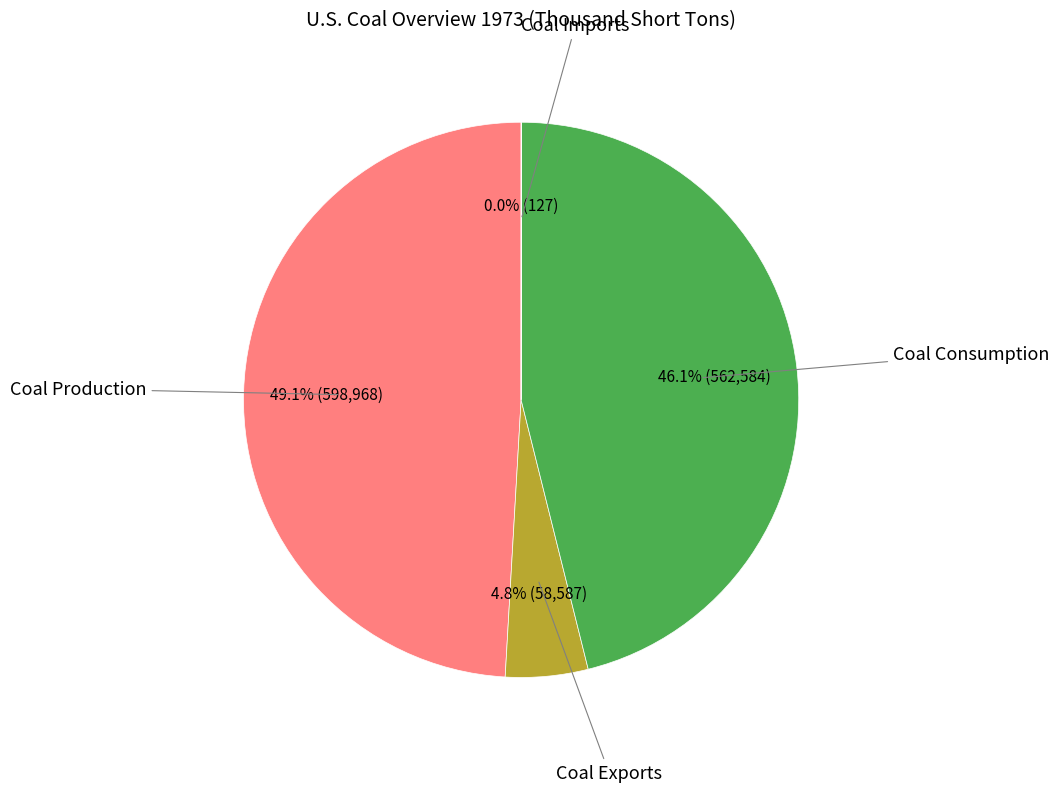

Is there a majority slice in this chart?

No